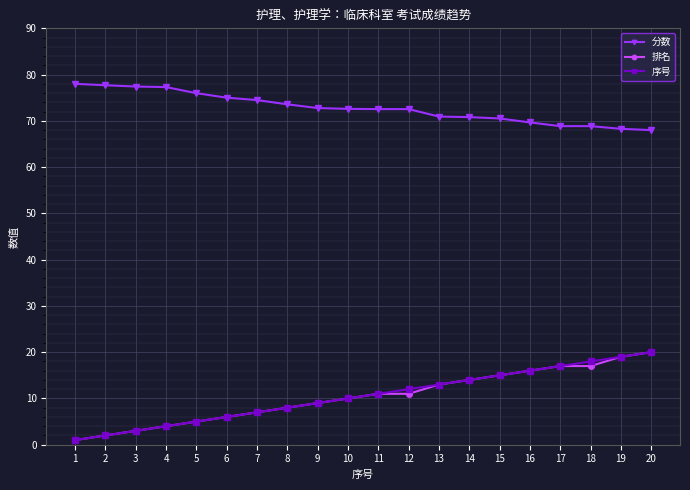

What is the lowest value of the 序号 series?

1.0